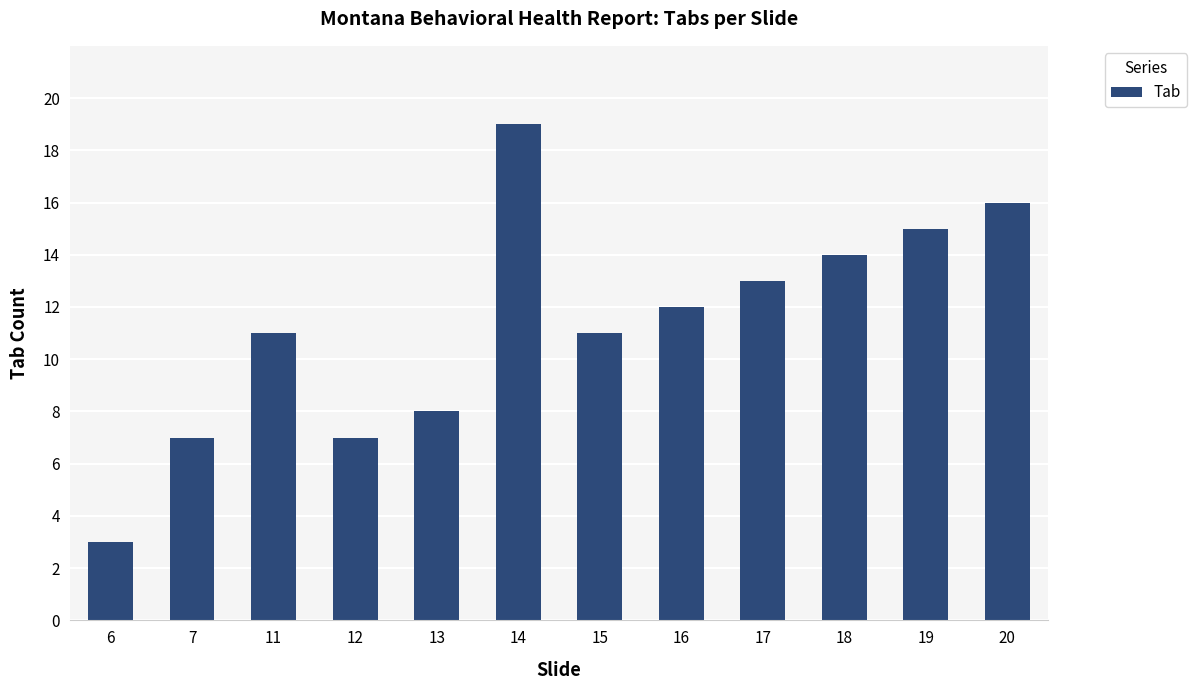

Which category has the highest value across all series?

14